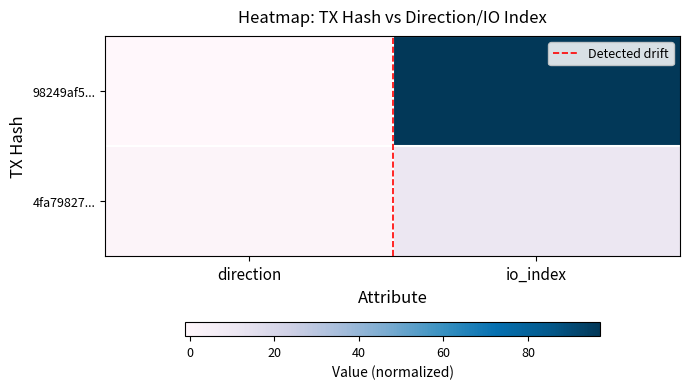

Between io_index and direction, which is larger?

io_index